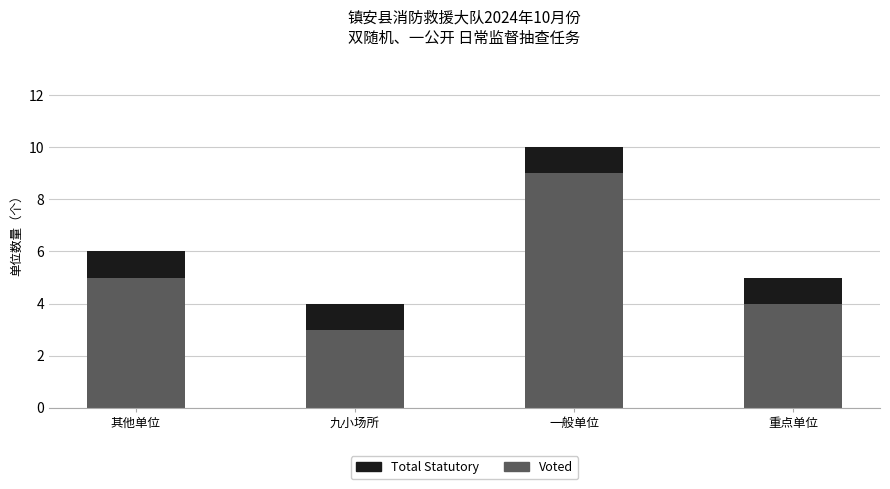

What is the difference between the Voted values at 重点单位 and 九小场所?

1